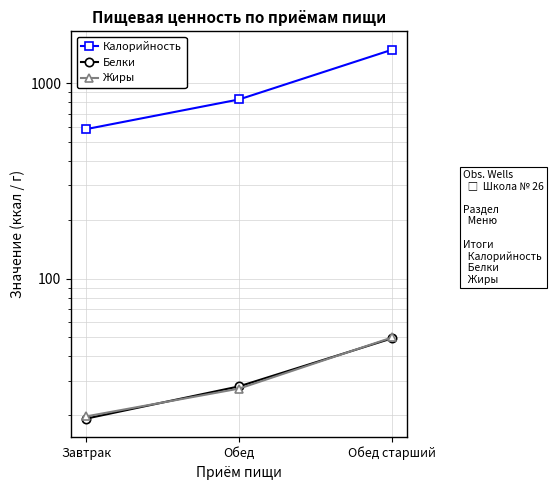

Between Завтрак and Обед, which series saw the biggest shift?

Калорийность